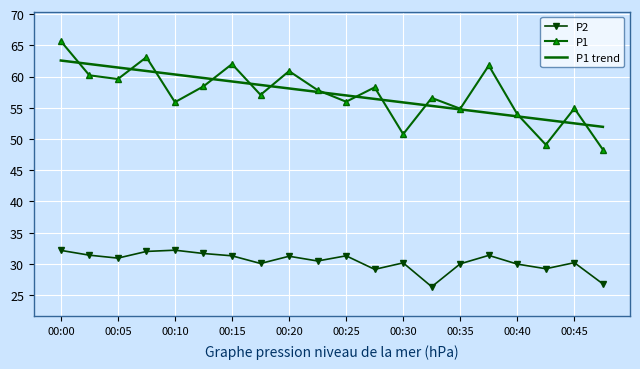

Which series has the widest spread of values?

P1